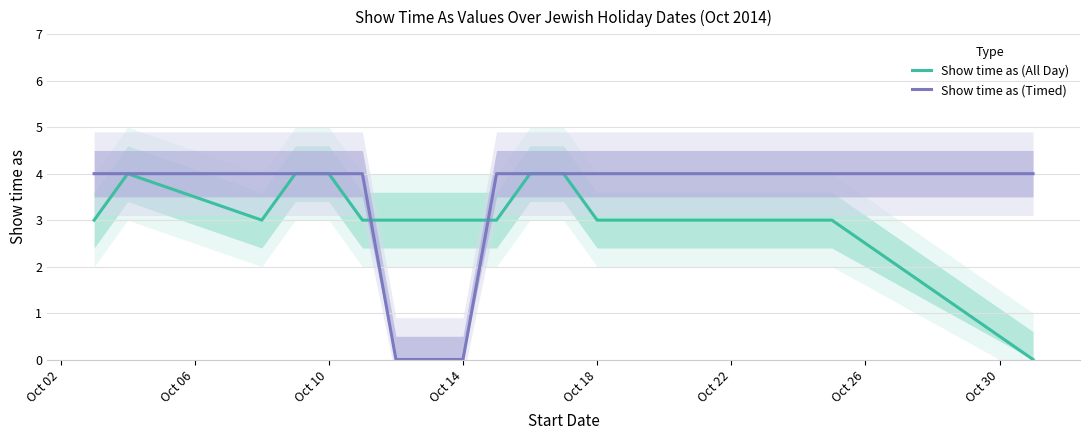

True or false: Show time as (Timed) has a value of 0 at Oct 14.

True